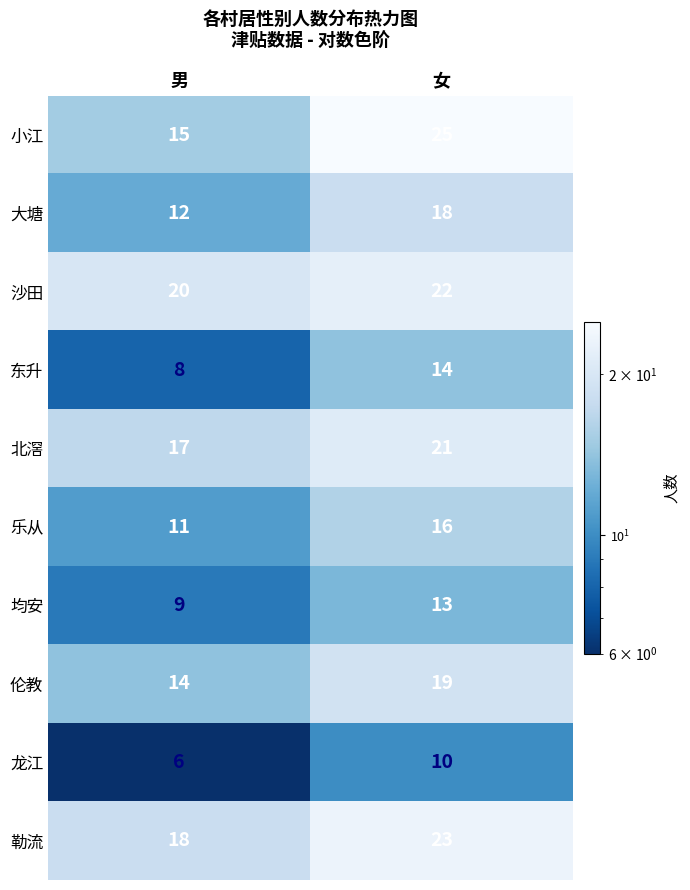

Reading left to right, list all the values displayed in this chart.

小江: 15	25
大塘: 12	18
沙田: 20	22
东升: 8	14
北滘: 17	21
乐从: 11	16
均安: 9	13
伦教: 14	19
龙江: 6	10
勒流: 18	23